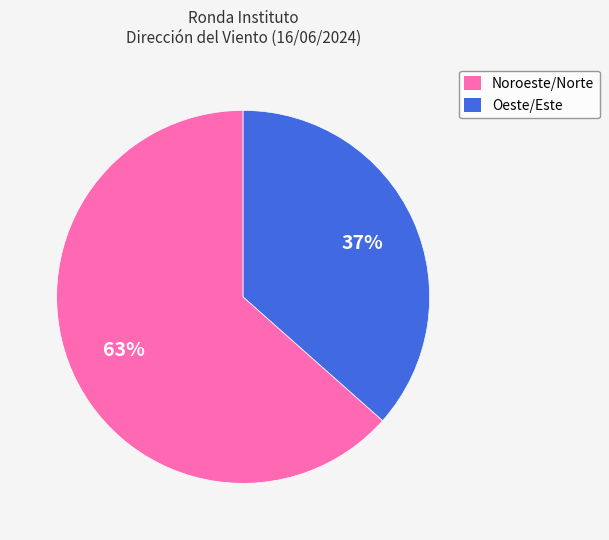

To the nearest percent, what is the average slice percentage?

50%